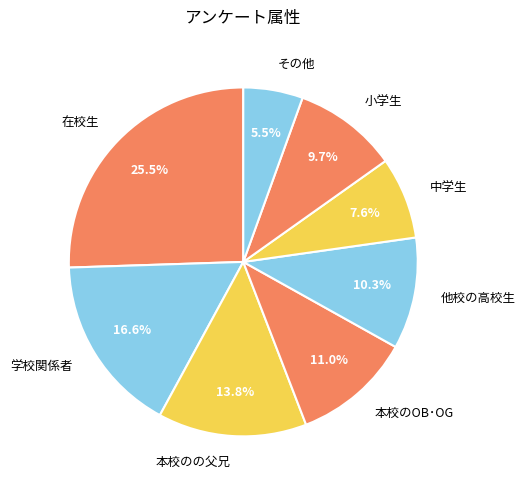

Rank the categories by value from highest to lowest.

在校生, 学校関係者, 本校のの父兄, 本校のOB･OG, 他校の高校生, 小学生, 中学生, その他